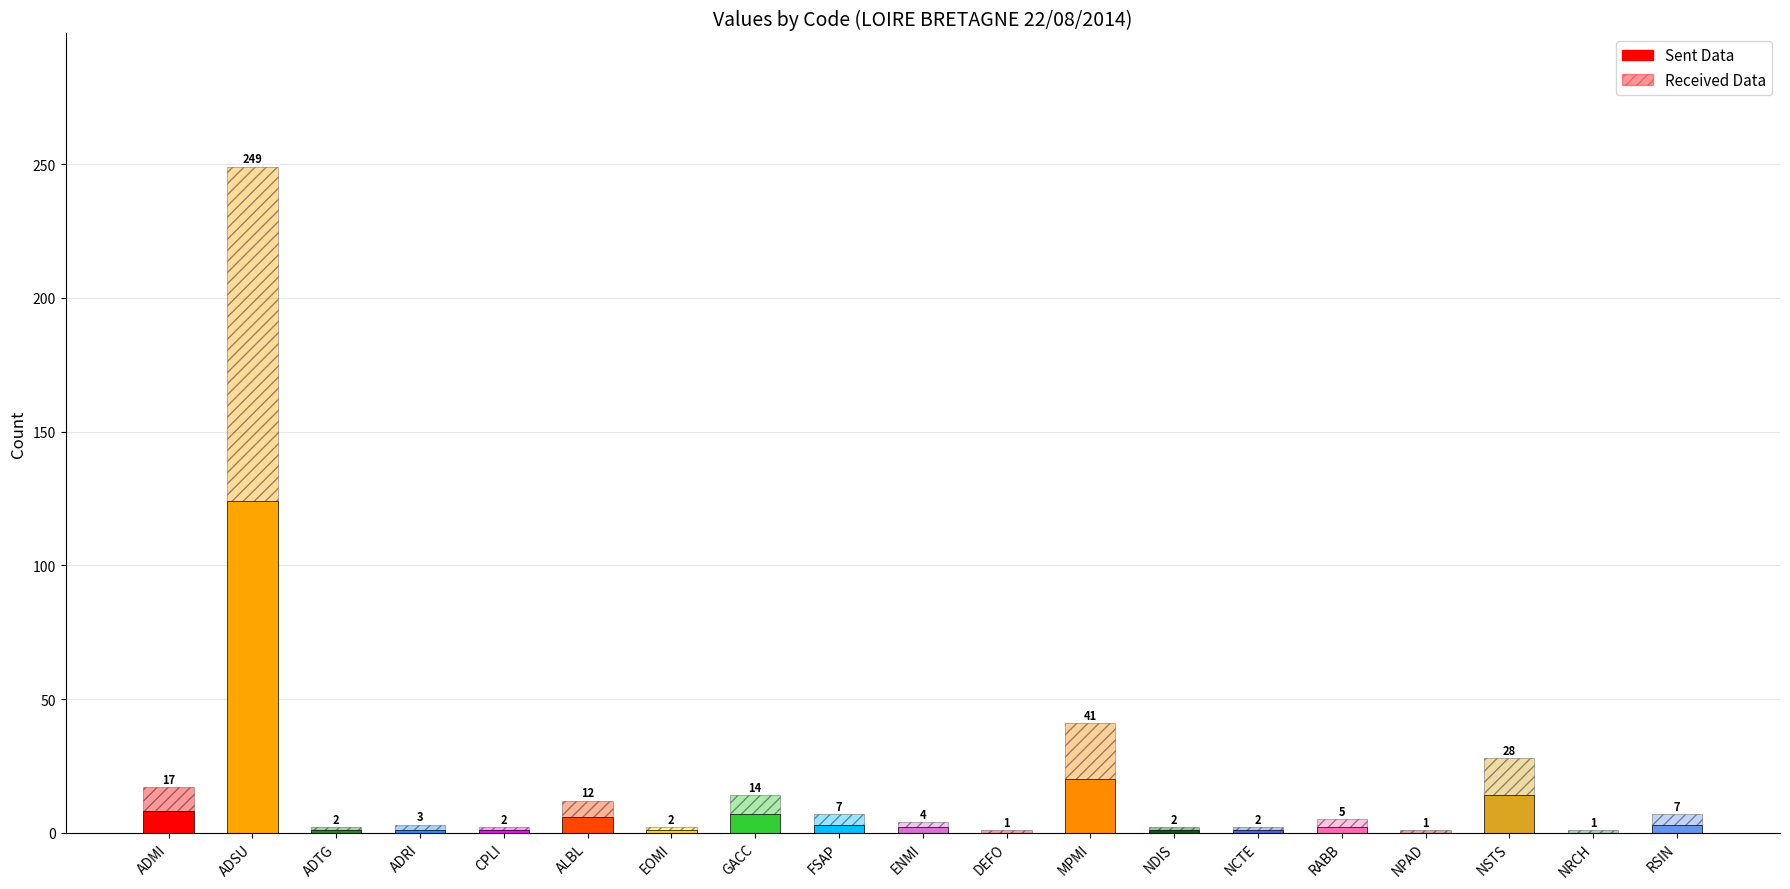

What is the label of the 10th bar from the left?

ENMI